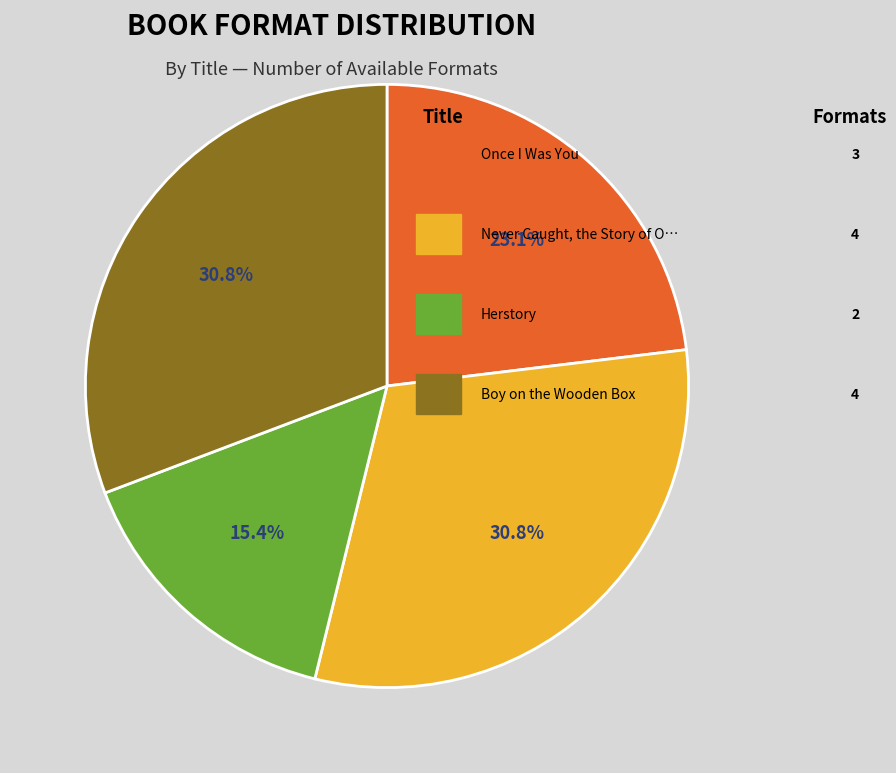

Does any single category account for the majority?

No